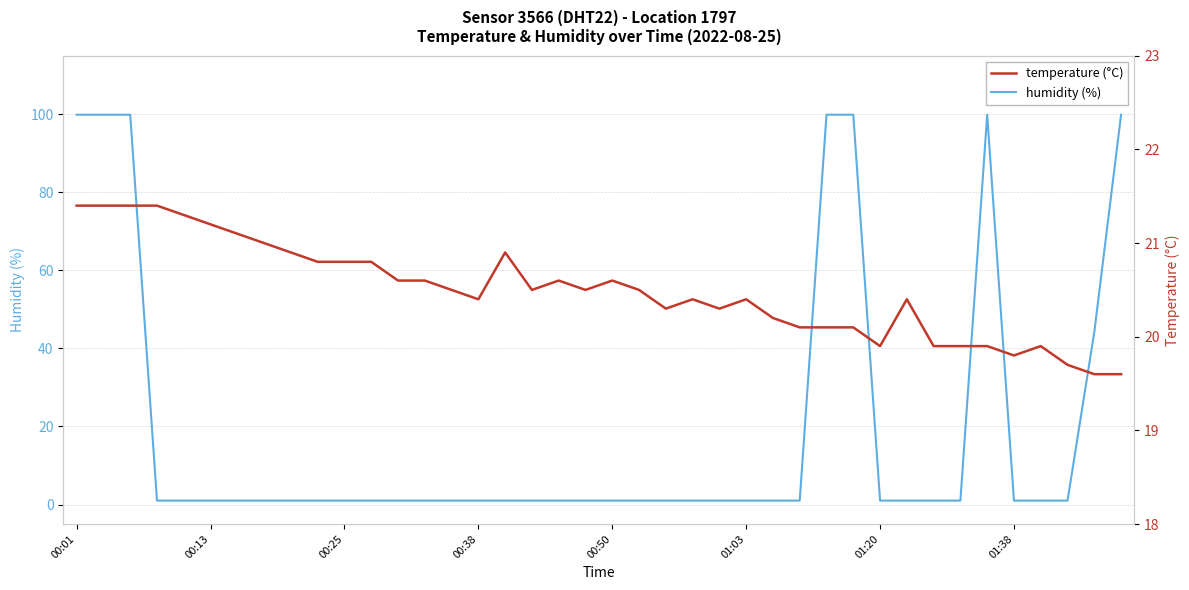

Count the number of data series in this chart.

2